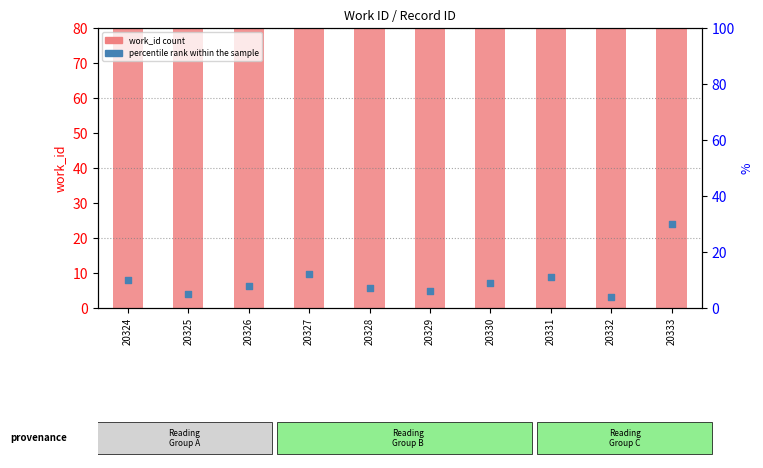

Which series reaches the maximum Y coordinate?

work_id